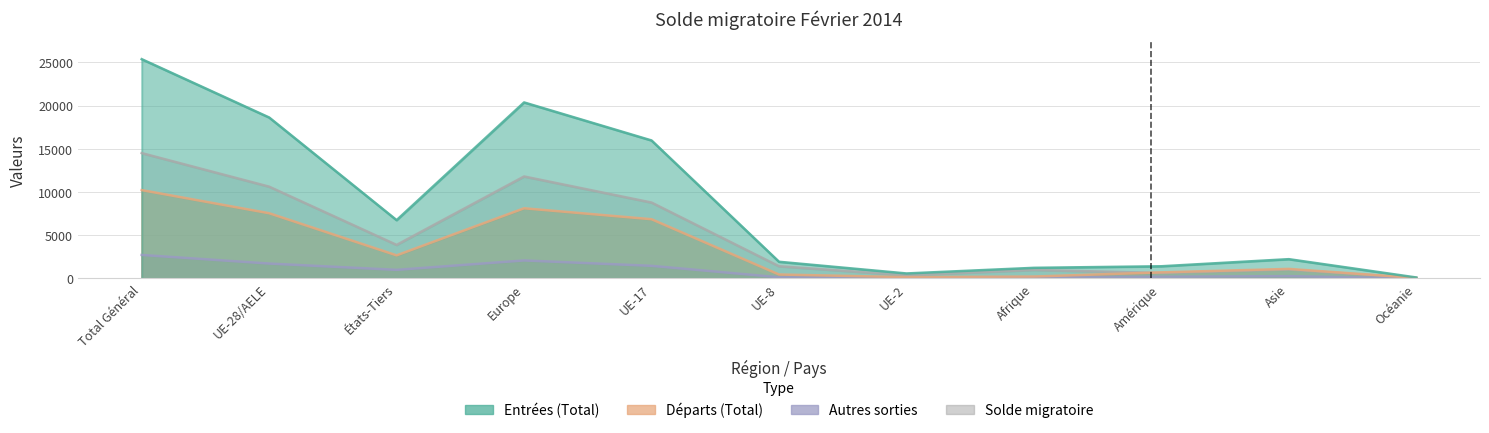

What is the label of the 3rd point from the right?

Amérique